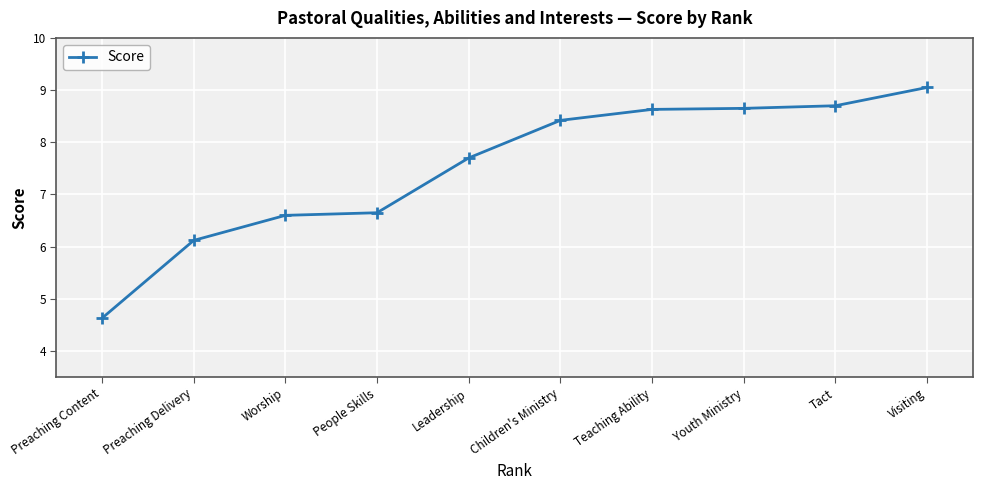

The value at Teaching Ability is 8.6. True or false?

True